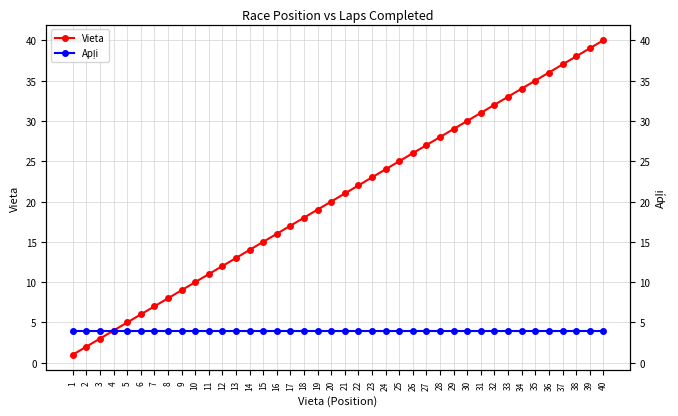

Between 10 and 2, which is larger?

10